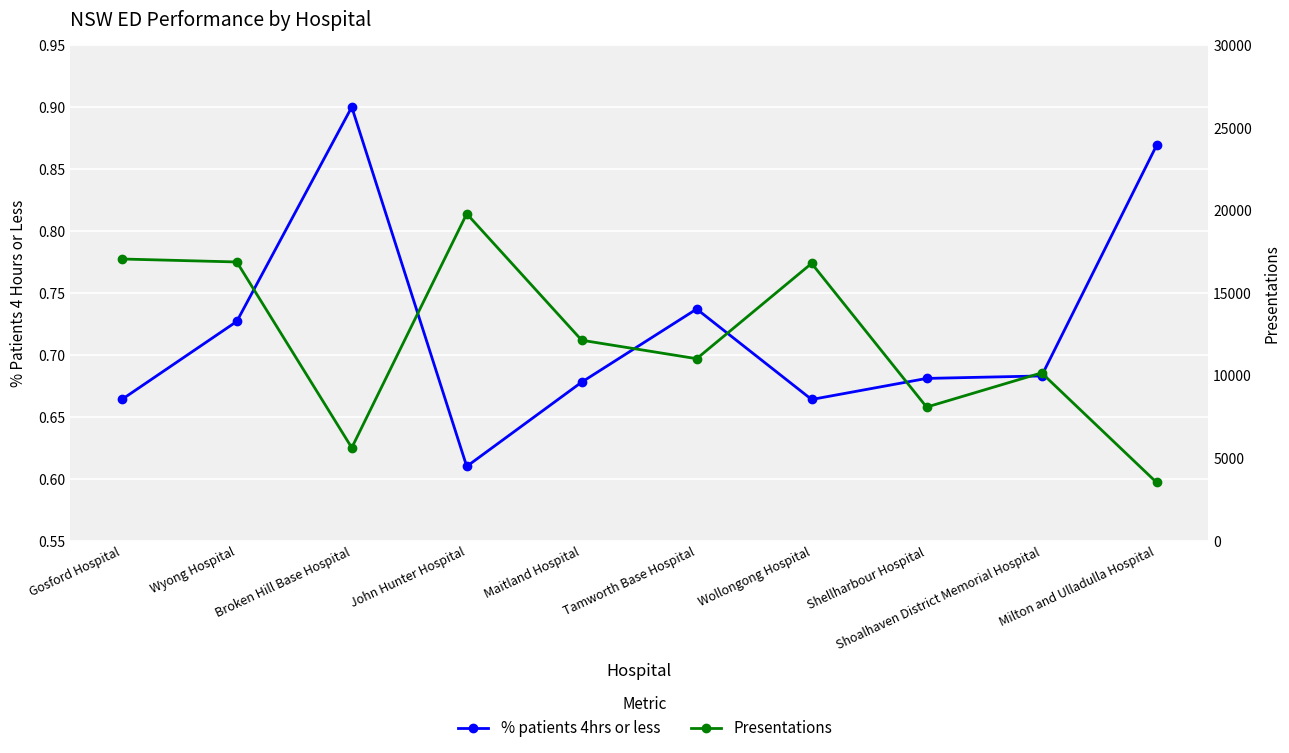

What is the highest value of the Presentations series?

19789.0